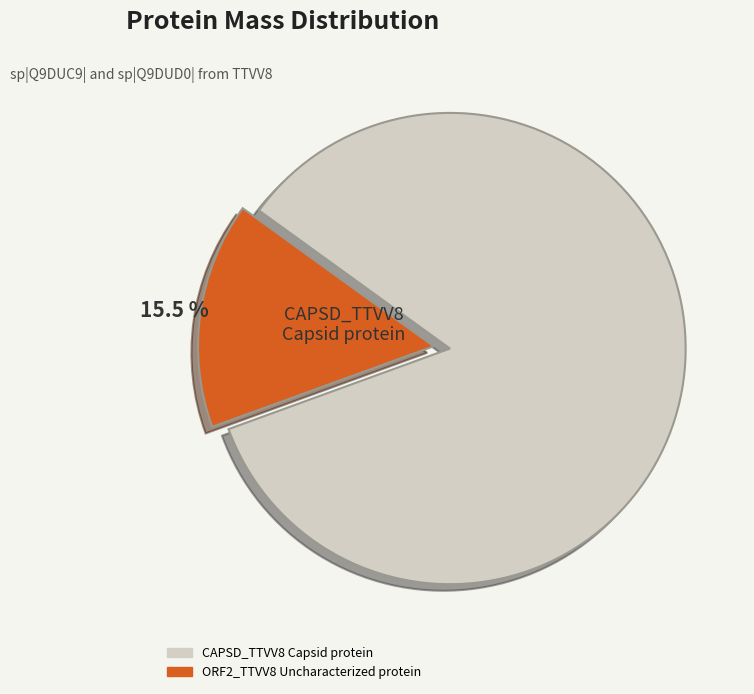

Rank the categories by value from highest to lowest.

CAPSD_TTVV8 Capsid protein, ORF2_TTVV8 Uncharacterized protein